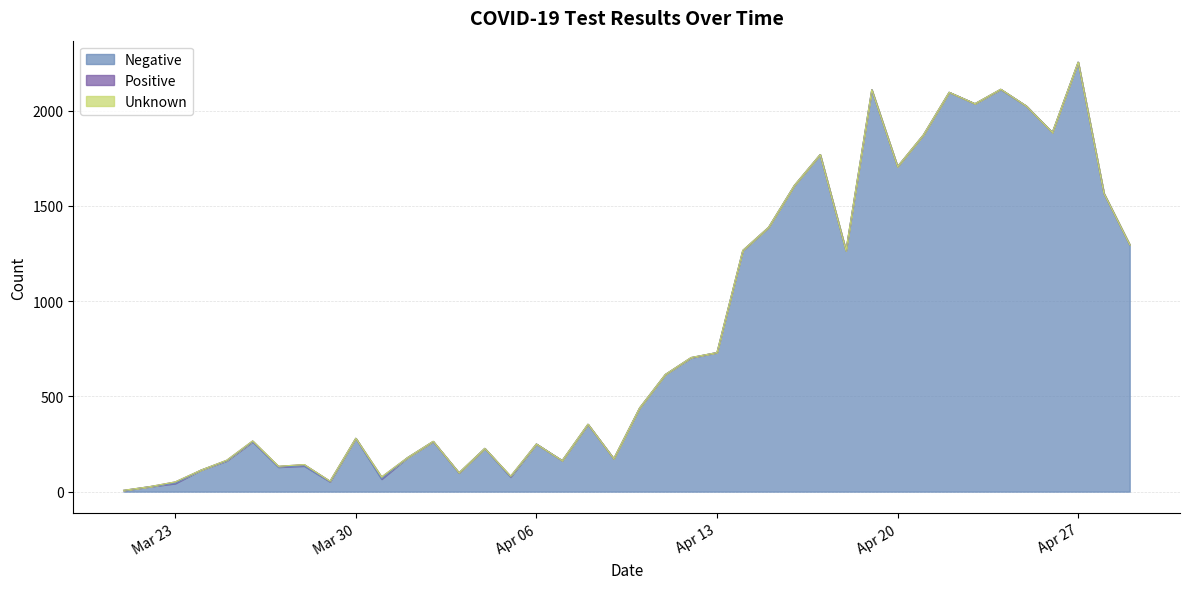

True or false: Negative and Unknown intersect in this chart.

False